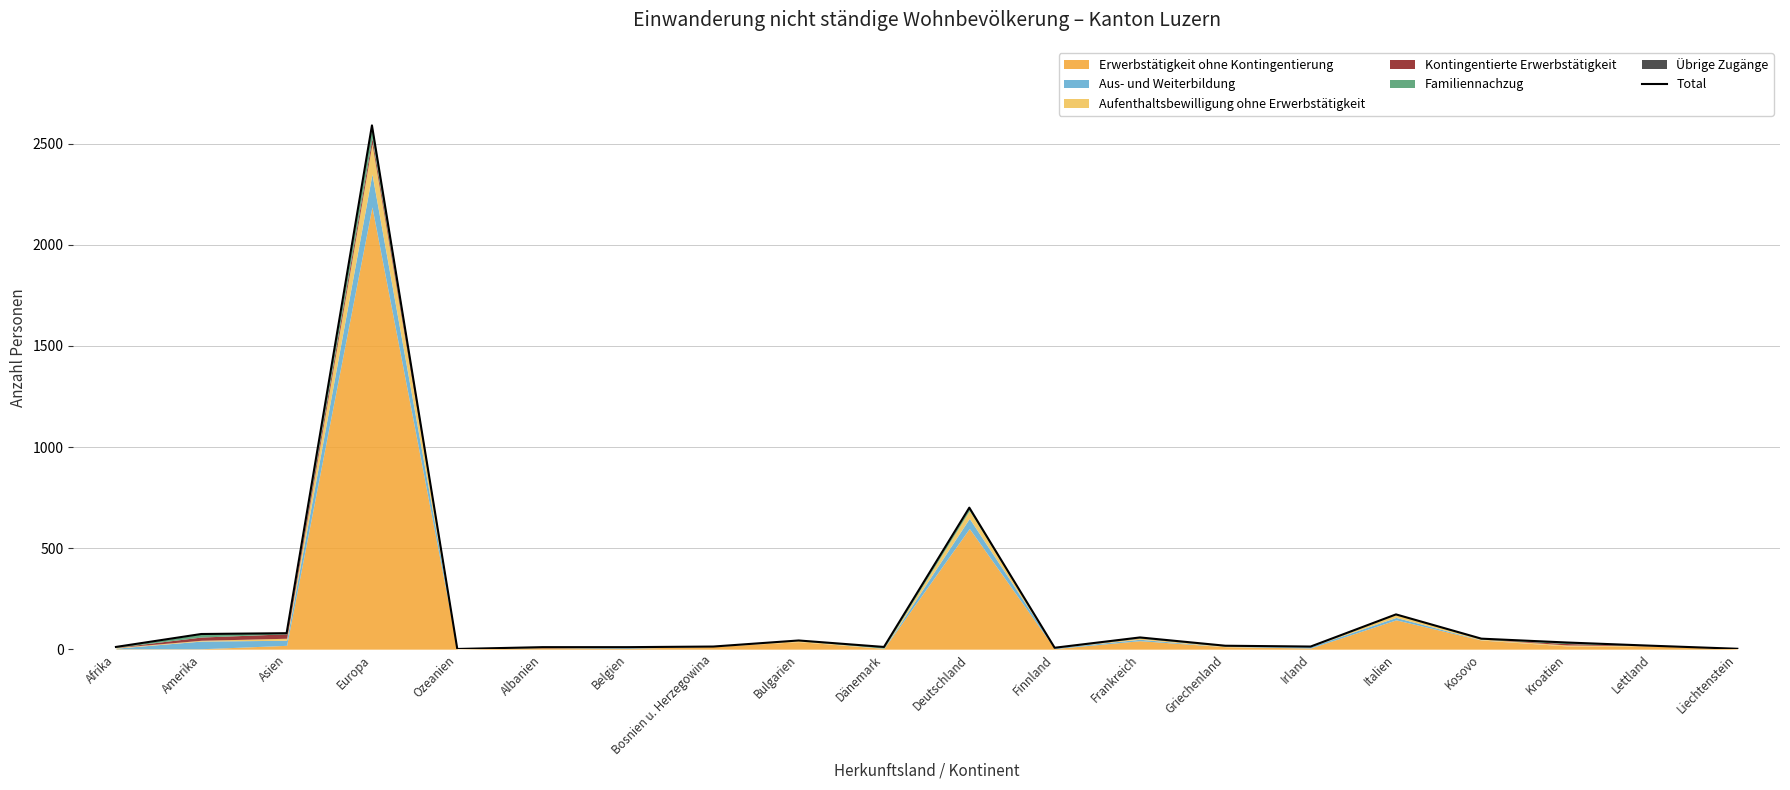

Where does the data first go above 17?

Amerika